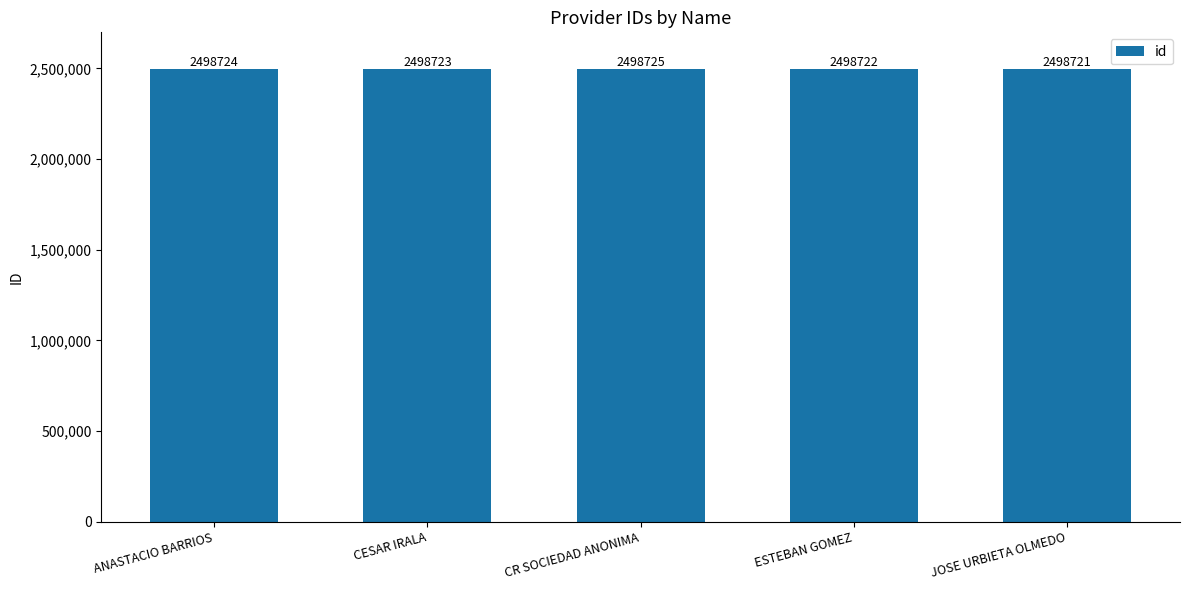

Reading left to right, list all the values displayed in this chart.

2498724	2498723	2498725	2498722	2498721